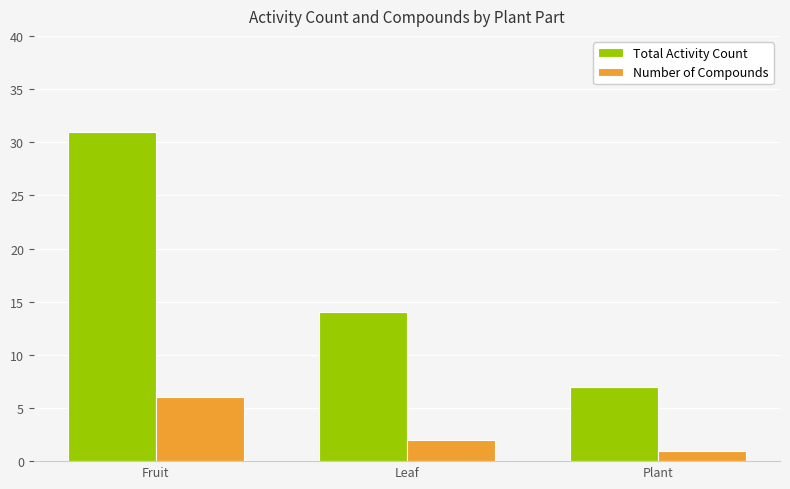

Are the bars grouped side by side (vs. stacked)?

Yes